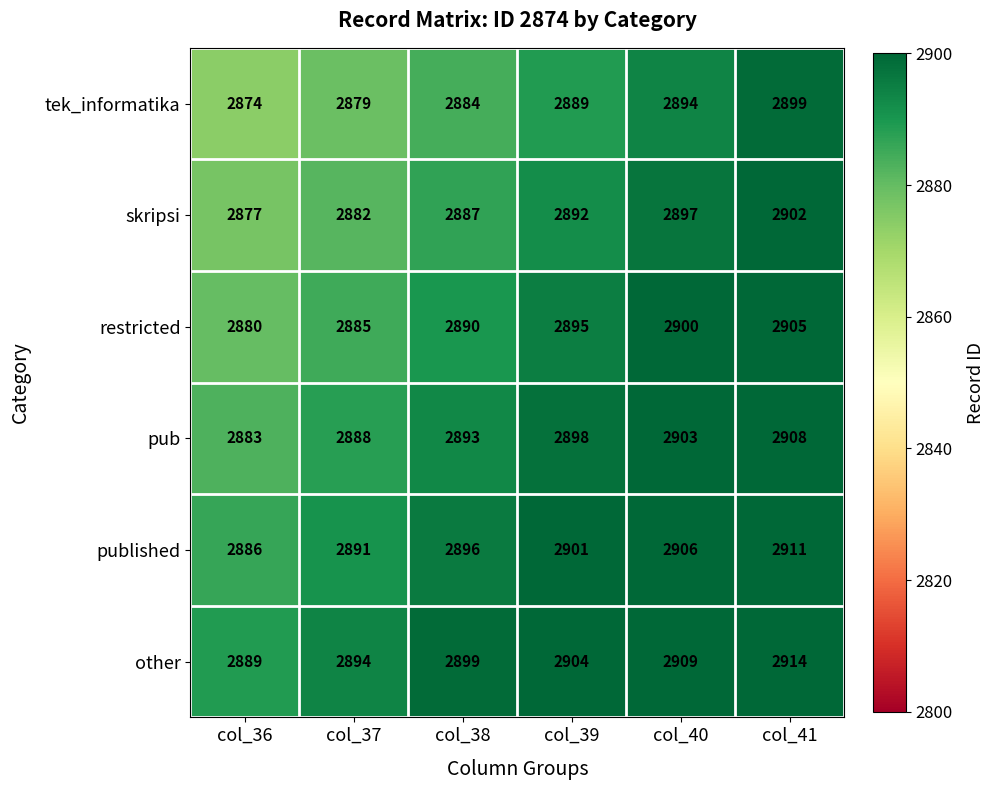

What is the total value across all series at col_39?

17379